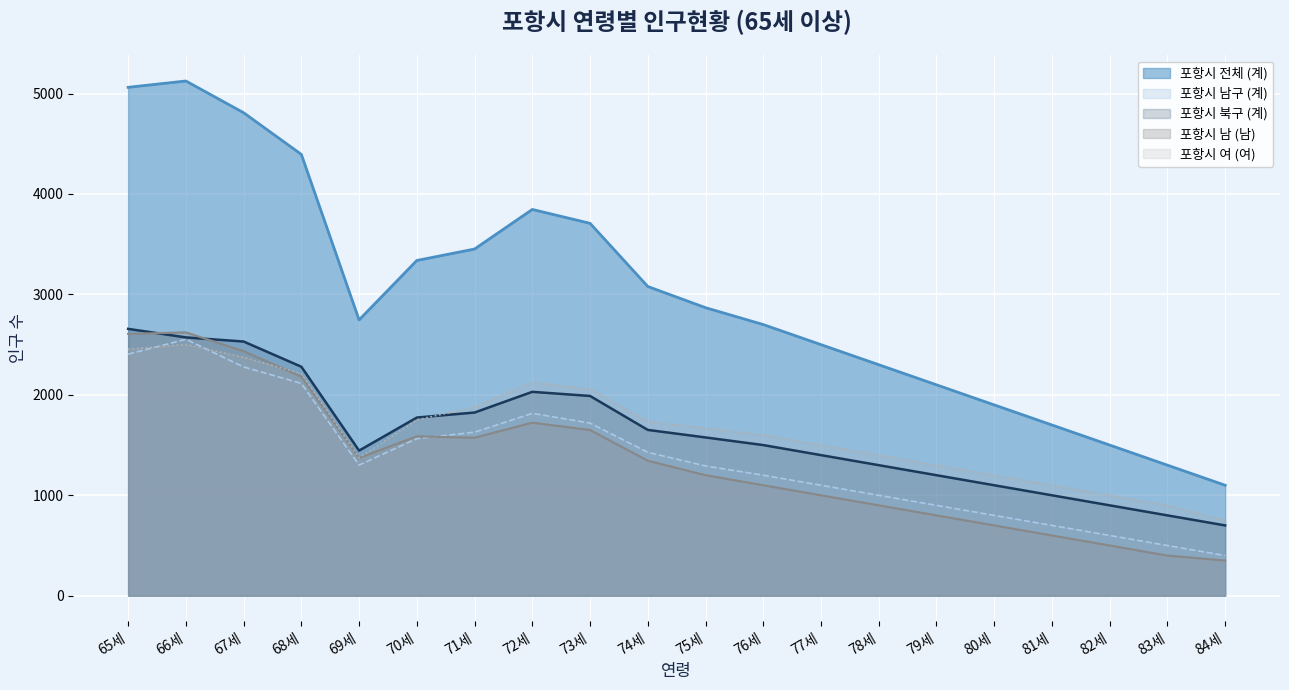

What is the label of the 3rd point from the left?

67세